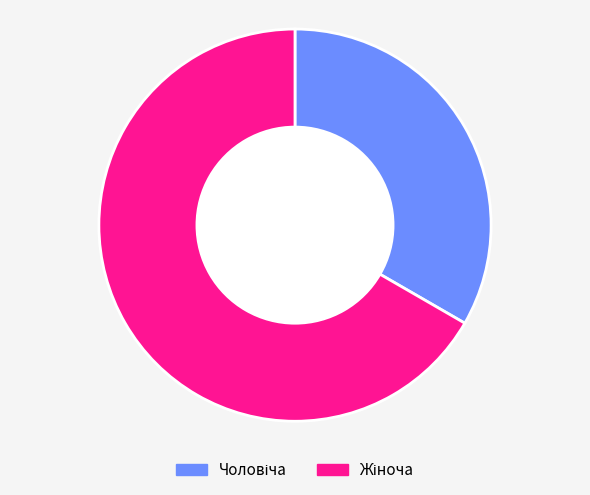

Is there any slice that represents more than half of the pie?

Yes